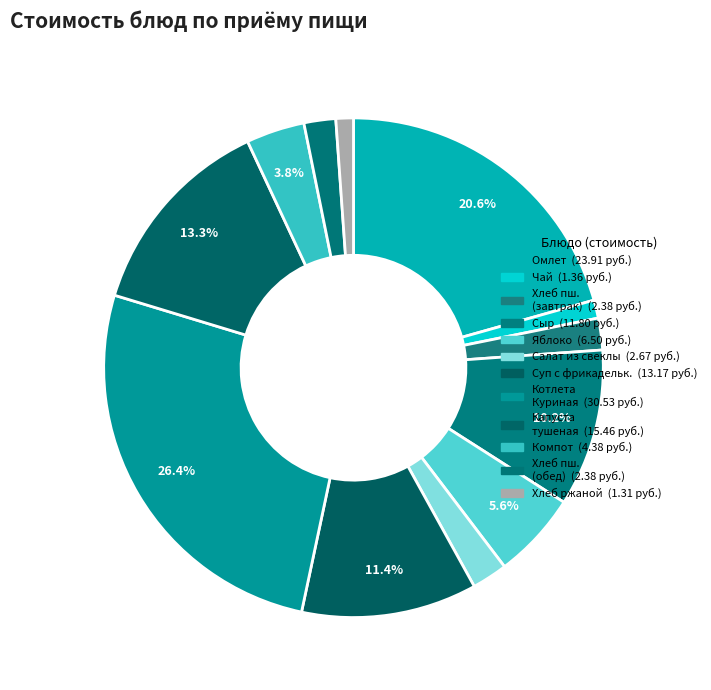

How many segments does this pie chart have?

12